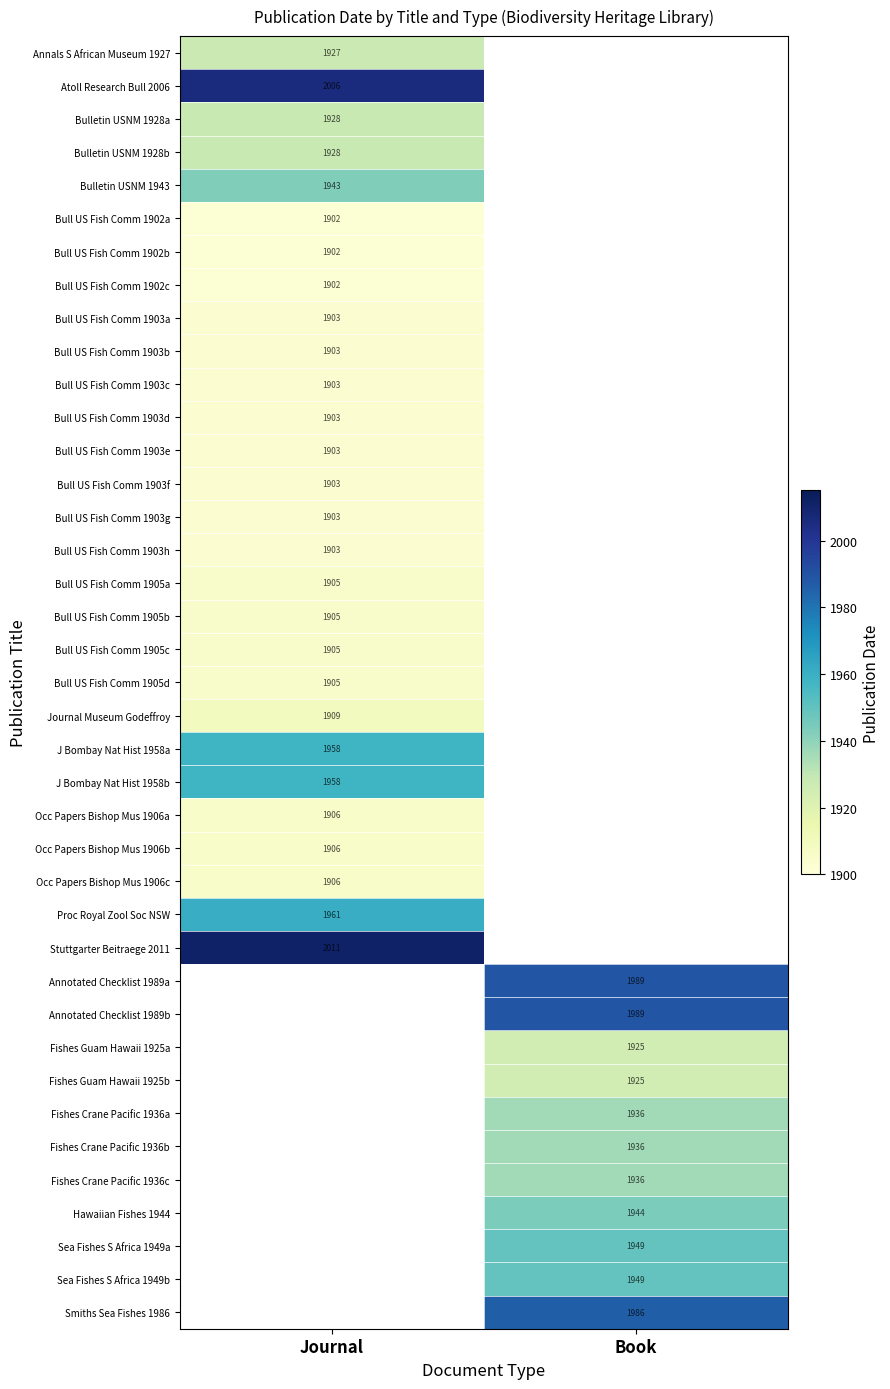

Is it true that Hawaiian Fishes 1944 equals 1944 at Book?

True